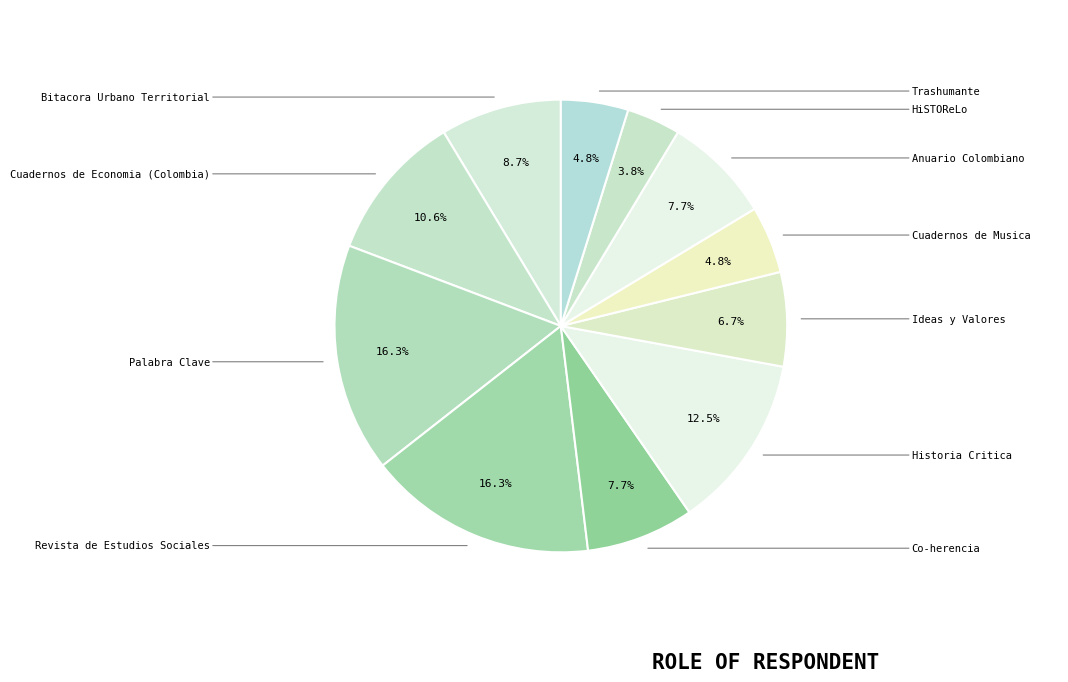

Which has a higher value, Bitacora Urbano Territorial or Anuario Colombiano?

Bitacora Urbano Territorial